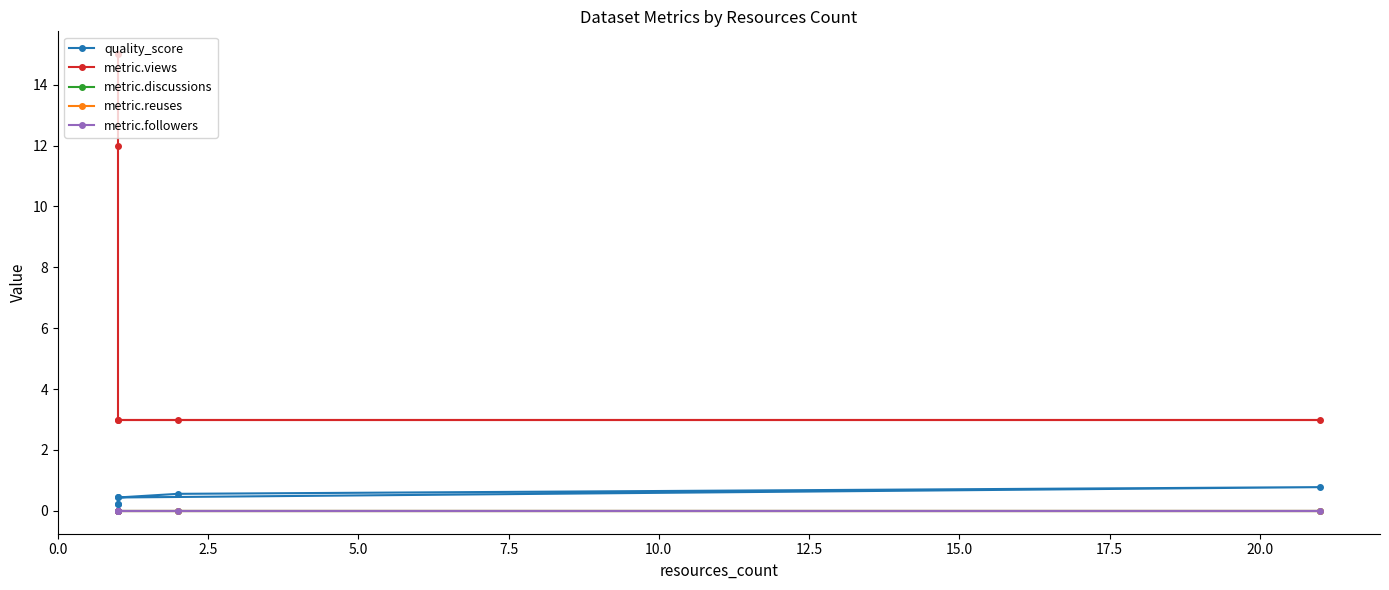

The metric.views series shows 4.8 at 2.5. True or false?

False